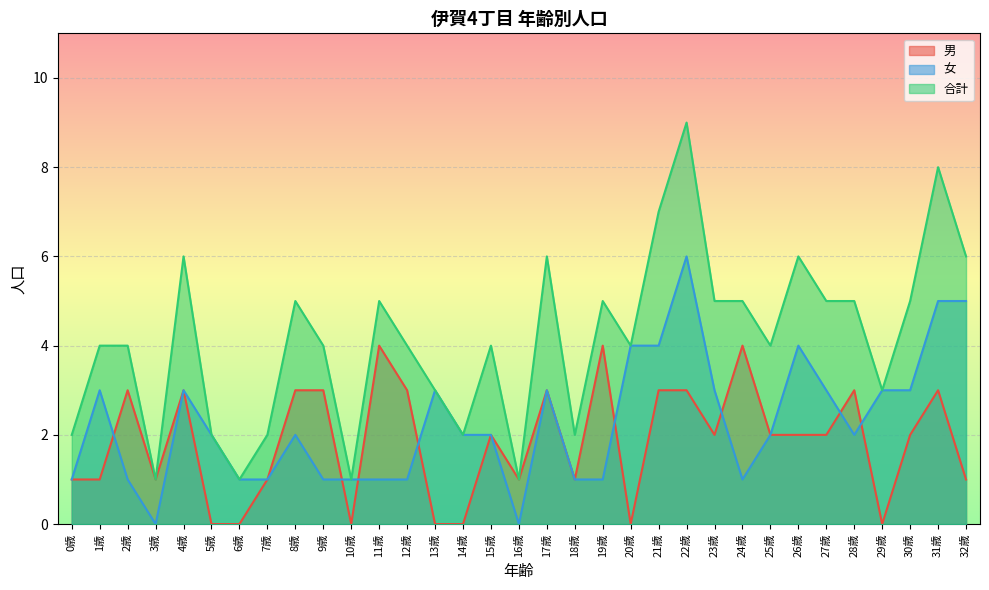

What is the difference between the second highest and minimum values in the 男 series?

4